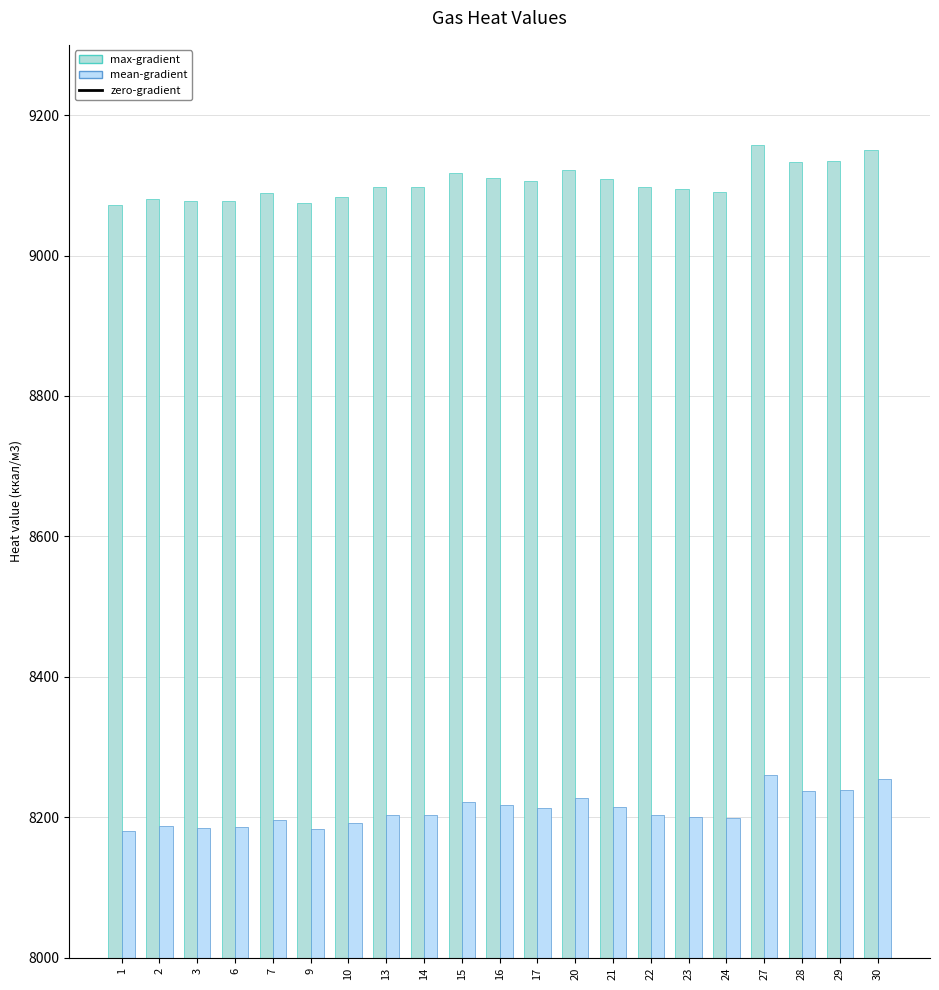

List the series in order of their peak value, highest first.

max-gradient, mean-gradient